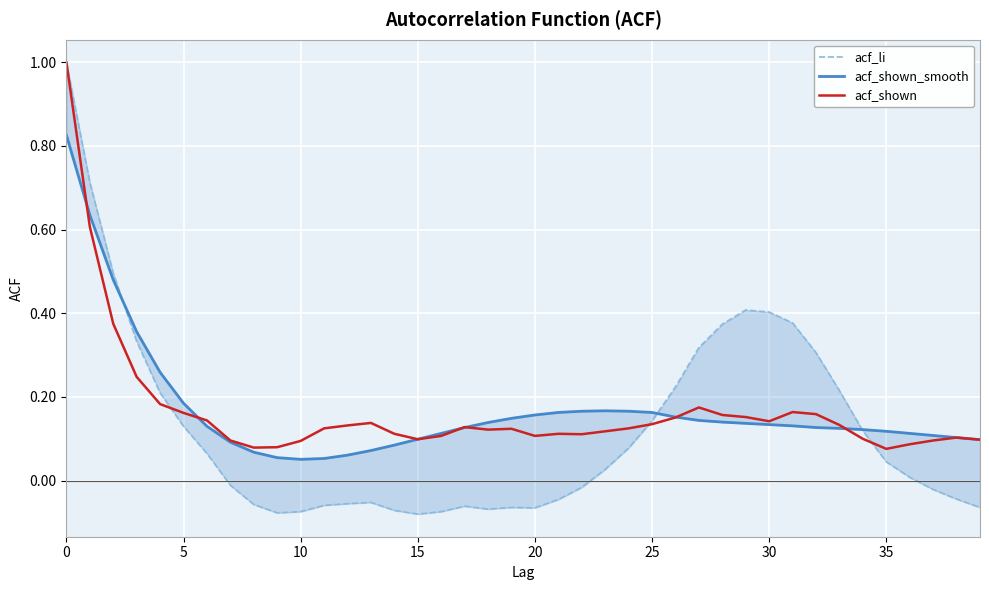

What is the value of the acf_shown_smooth point at the 18th from the left?

0.1